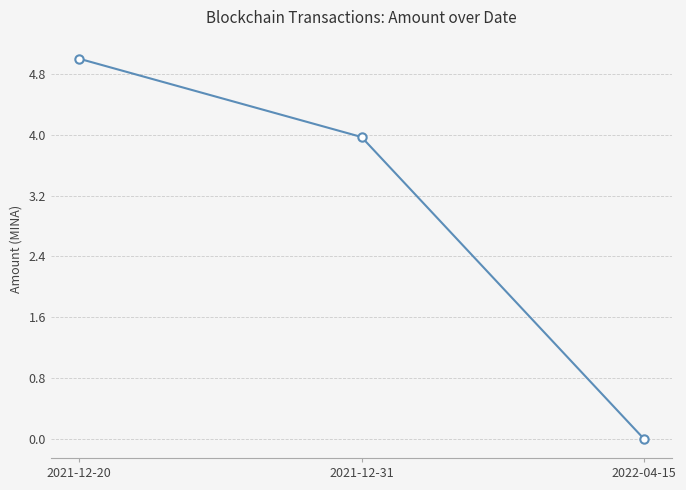

What is the average value?

3.0